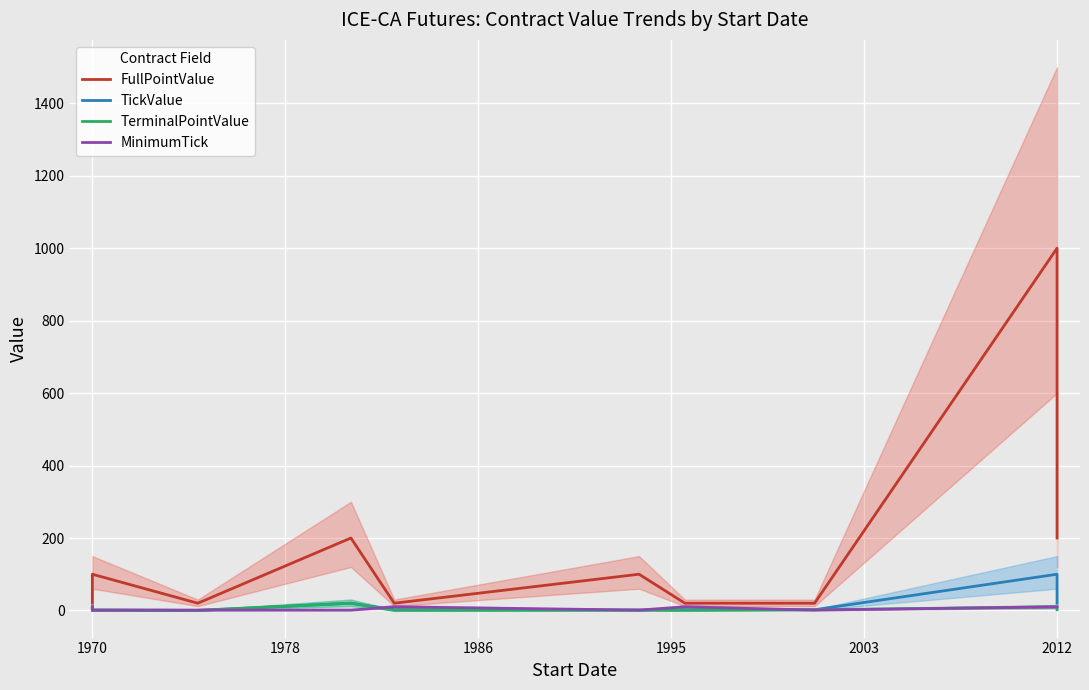

What is the label of the 5th point from the left?

2003